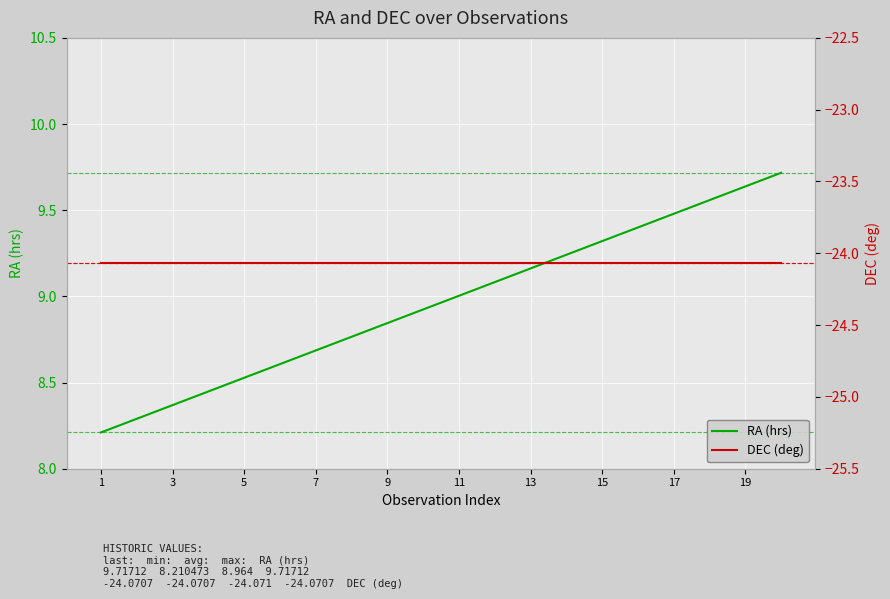

Does the chart display data point markers on the line(s)?

No